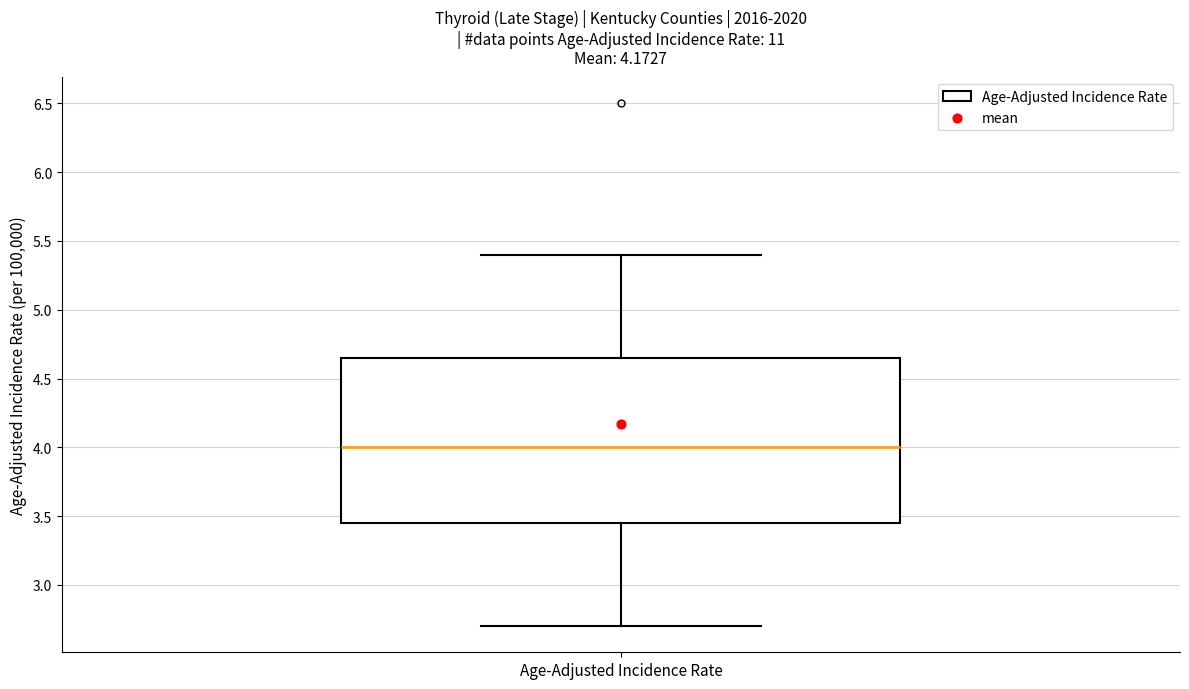

Read this box plot against the y-axis: the position of the median line, the range covered by the box, and the ends of both whiskers. The values are not printed on the chart, so give them approximately, as read against the axis.

median 4.00, box 3.45 to 4.65, whiskers 2.70 to 5.40